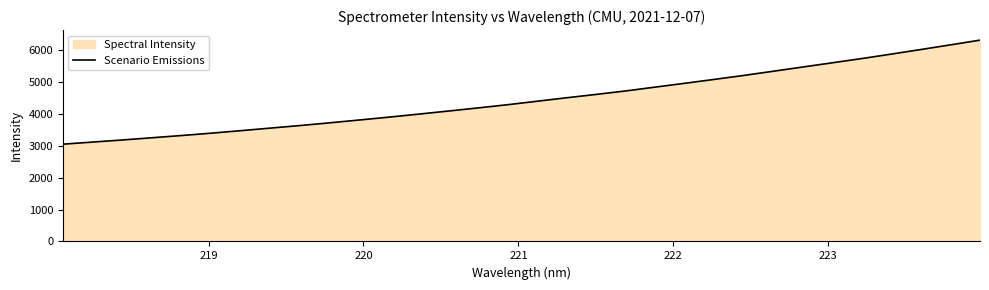

What is the difference between the maximum and minimum values?

3258.4